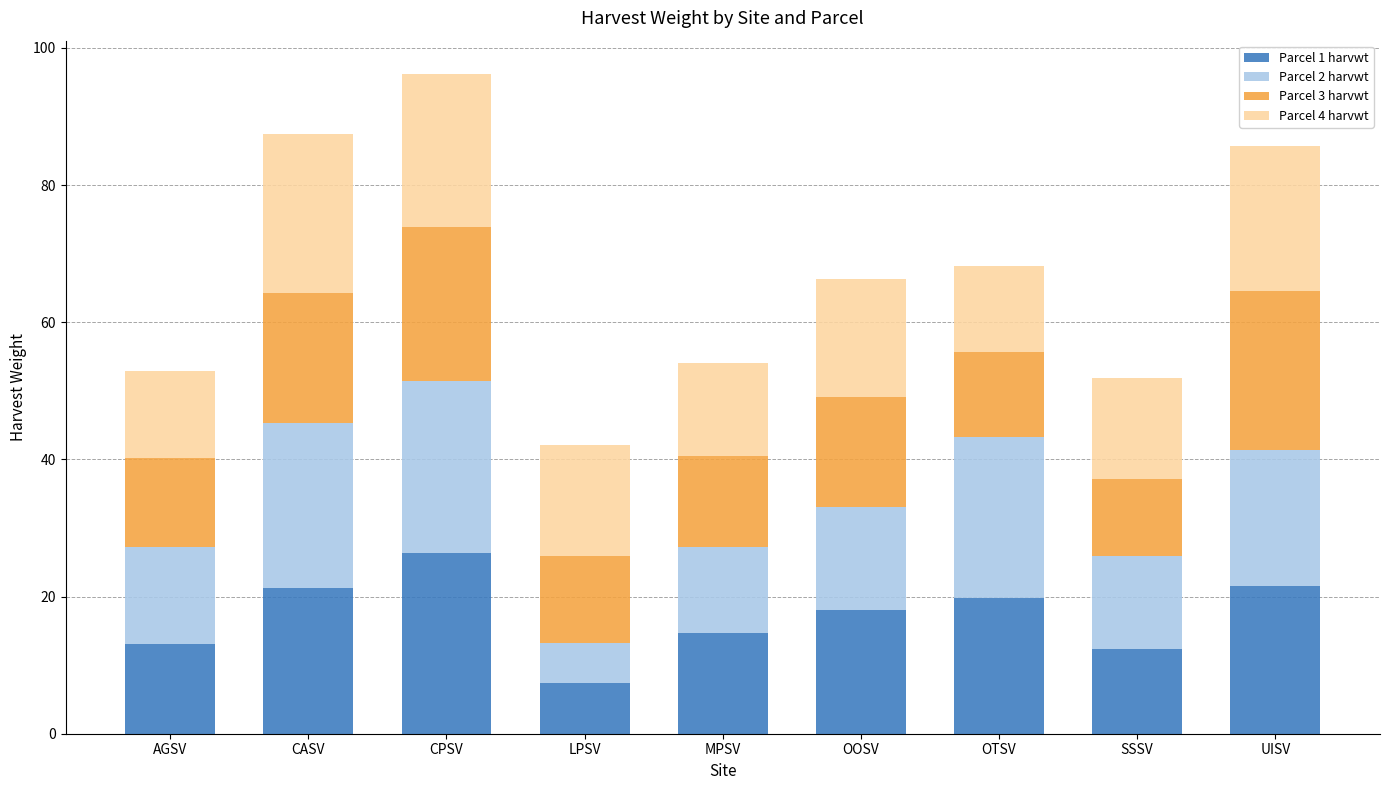

True or false: Parcel 1 harvwt has a value of 12.3 at SSSV.

True